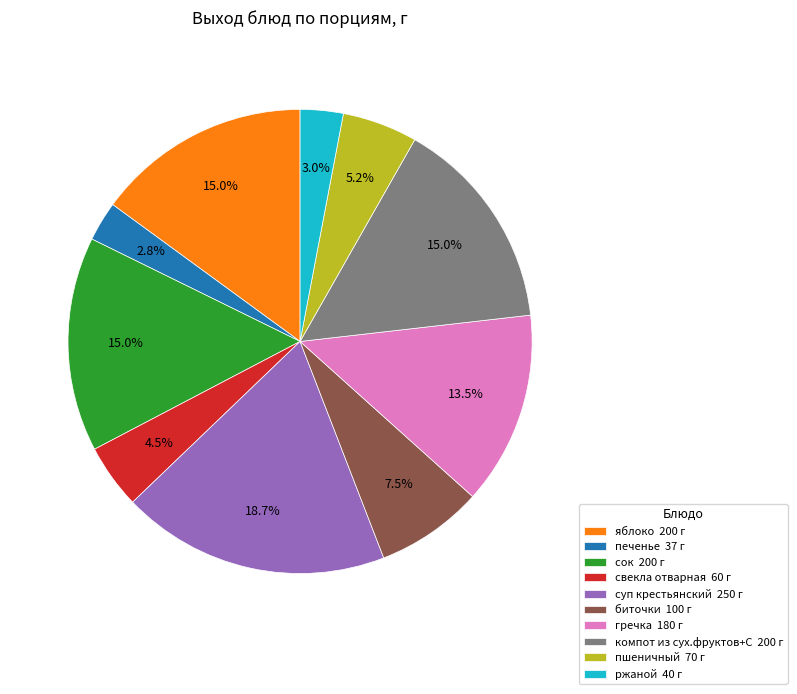

What percentage do ржаной and гречка together represent?

16.5%